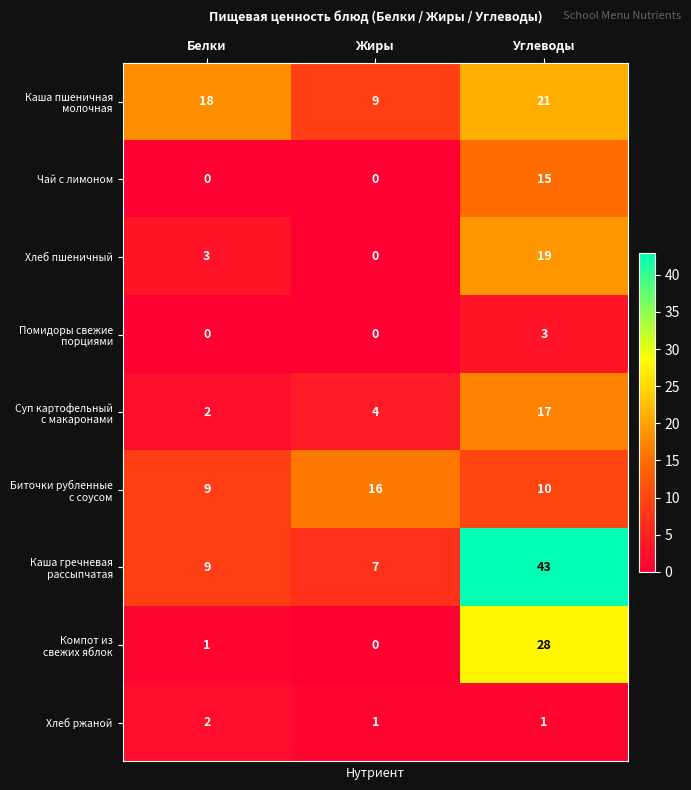

What is the total value across all series at Белки?

44